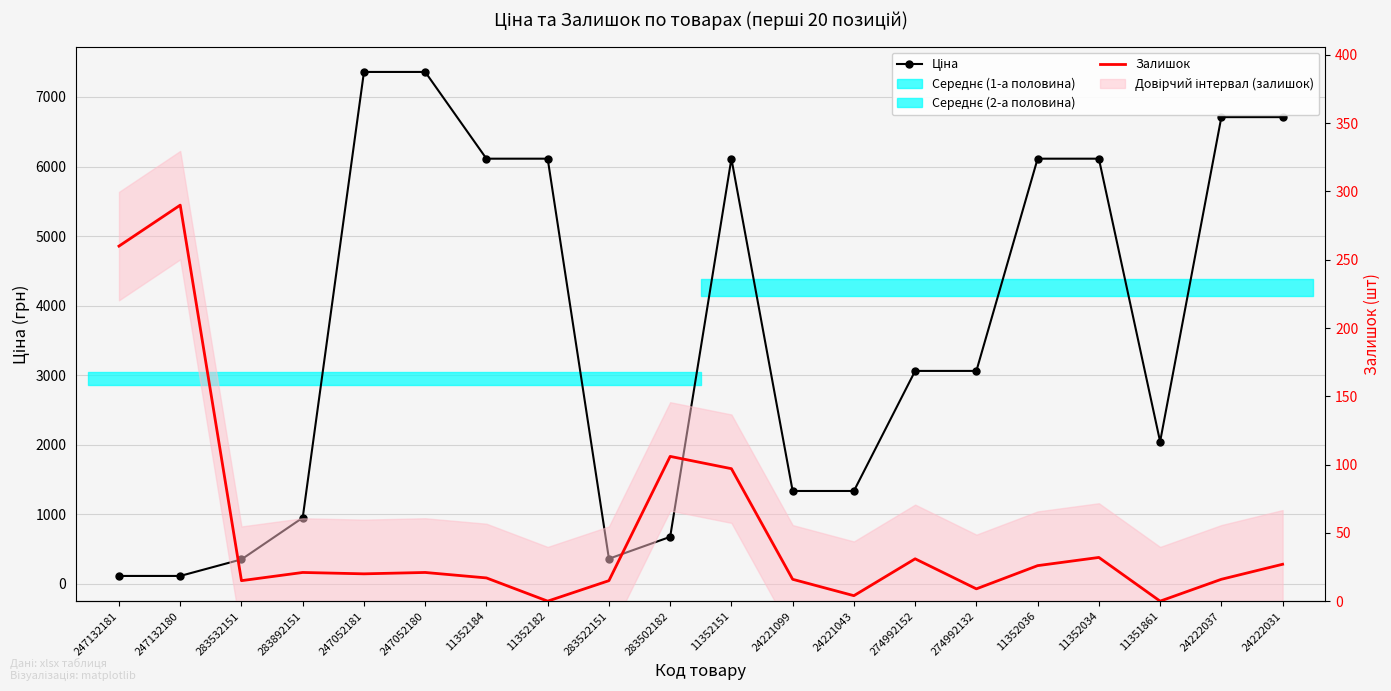

Which series changed the most between 11352184 and 11352036?

Залишок